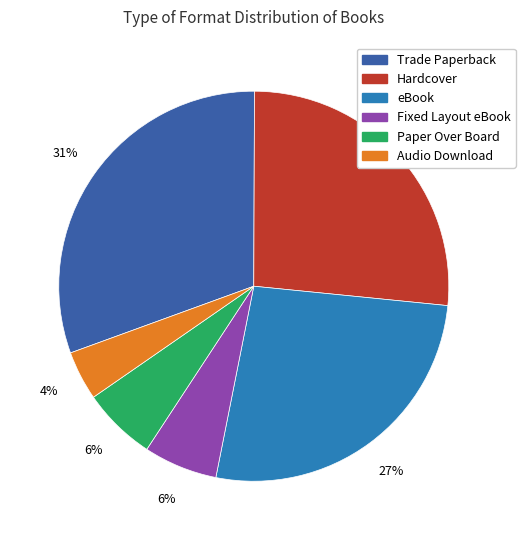

Combined, do Hardcover and Fixed Layout eBook account for over 50%?

No